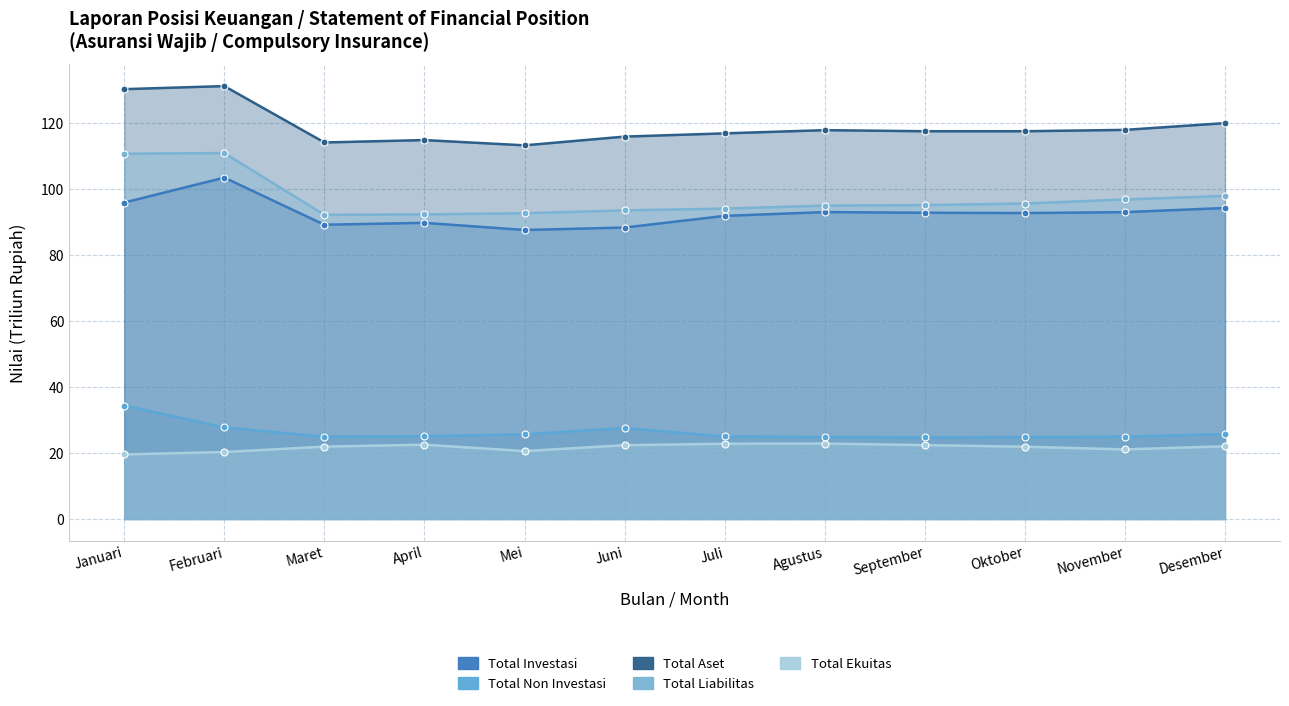

True or false: Total Non Investasi and Total Aset cross at least once.

False